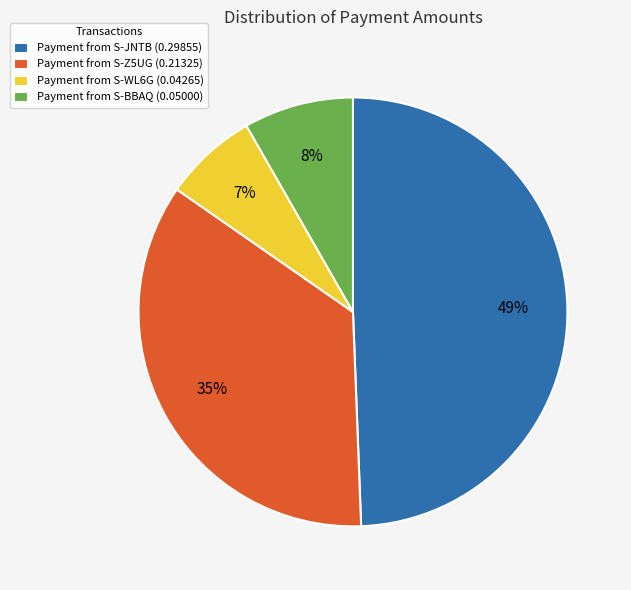

Do Payment from S-BBAQ (0.05000) and Payment from S-JNTB (0.29855) together represent more than half of the pie?

Yes